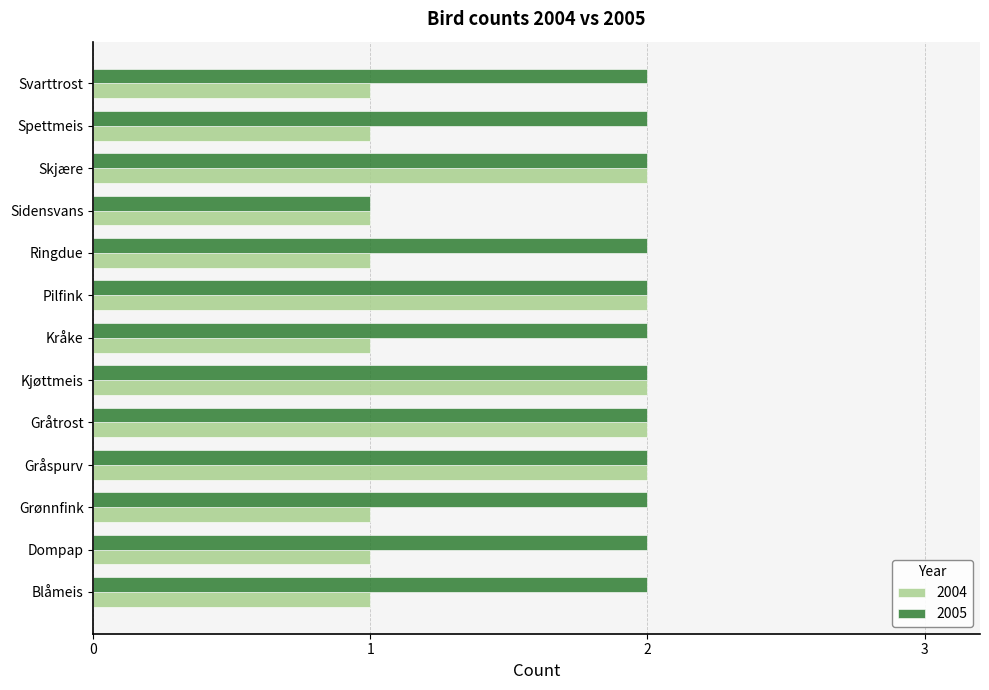

True or false: 2005 has a value of 2 at Skjære.

True